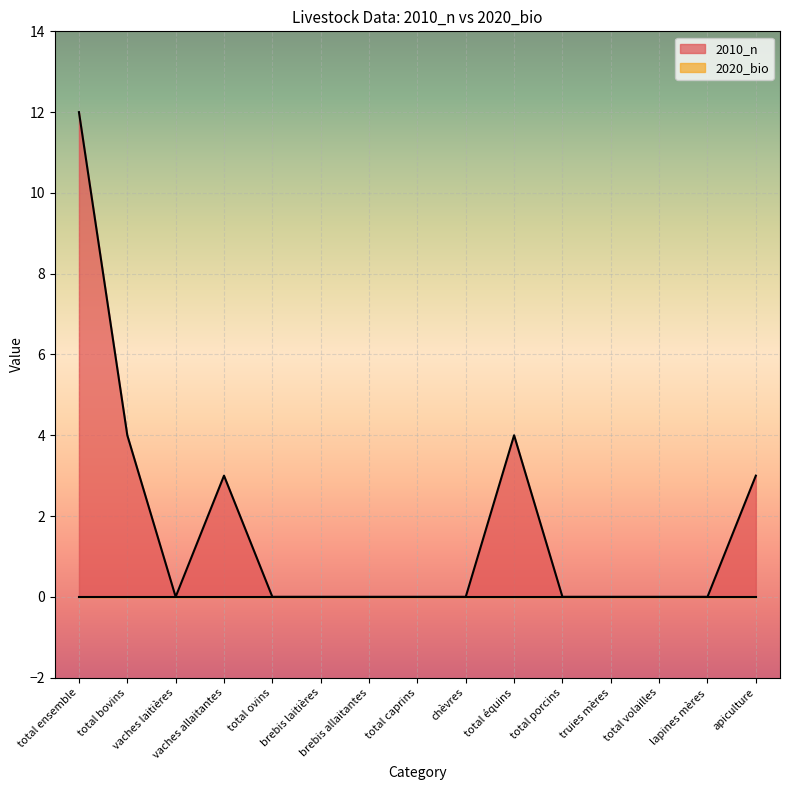

Count the number of data series in this chart.

2